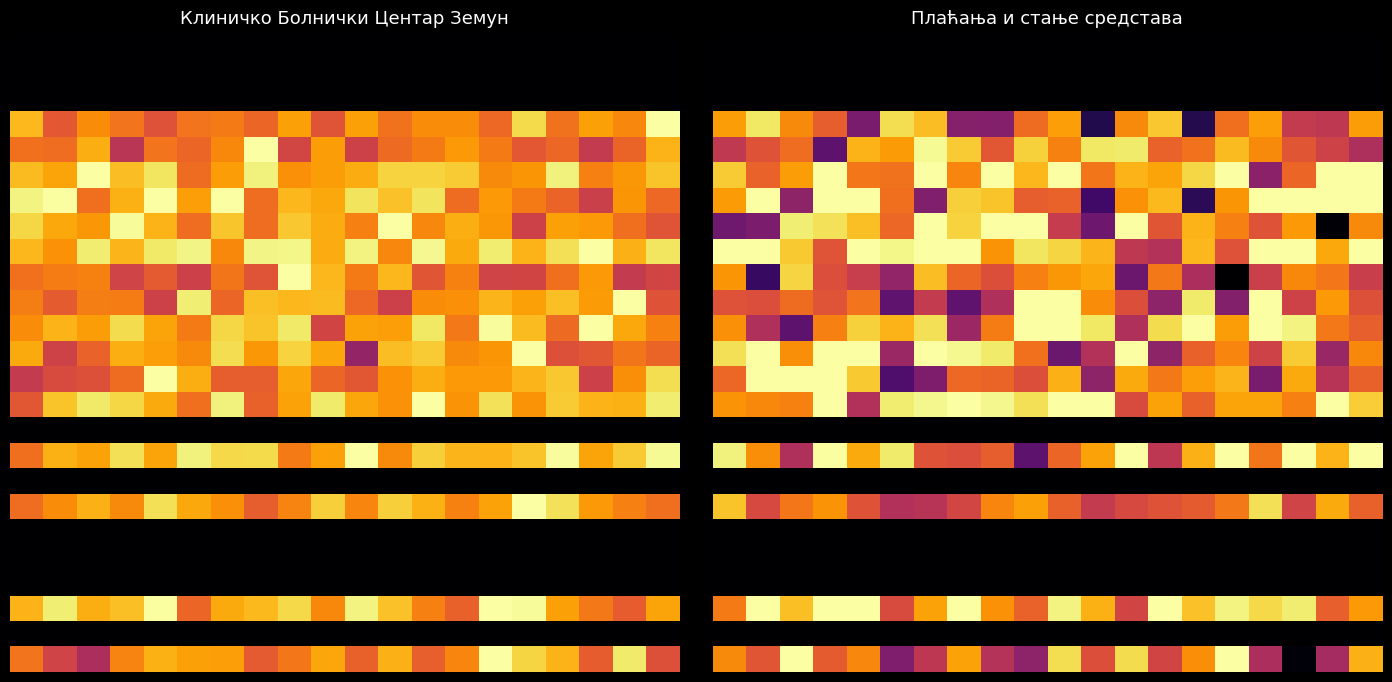

Which has a higher value, 13 or 3?

13